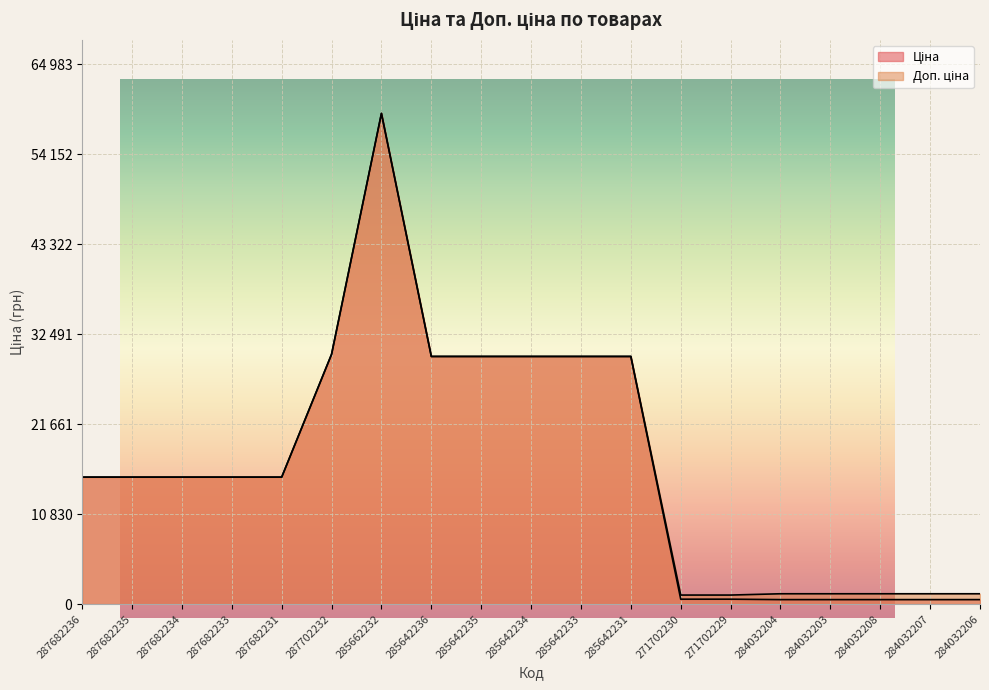

What is the difference between the second highest and second lowest values in the Доп. ціна series?

28984.1